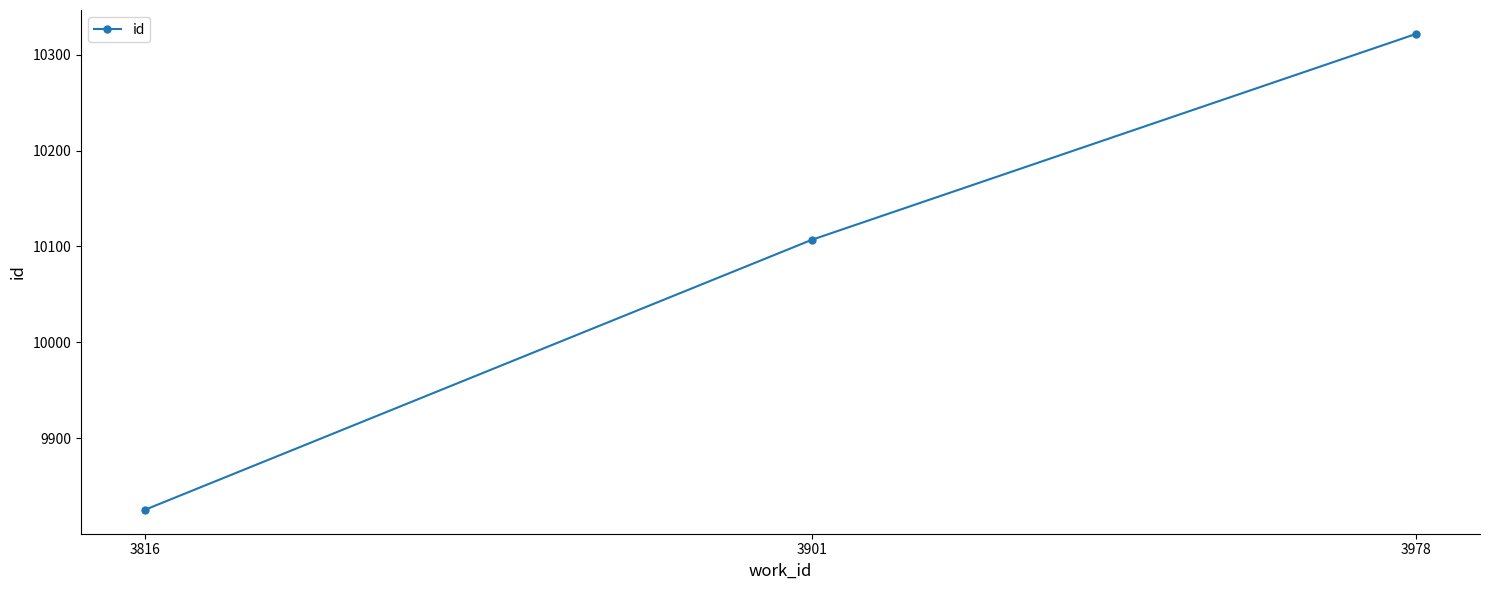

Reading left to right, extract all data points from this chart.

3816=9825	3901=10107	3978=10322